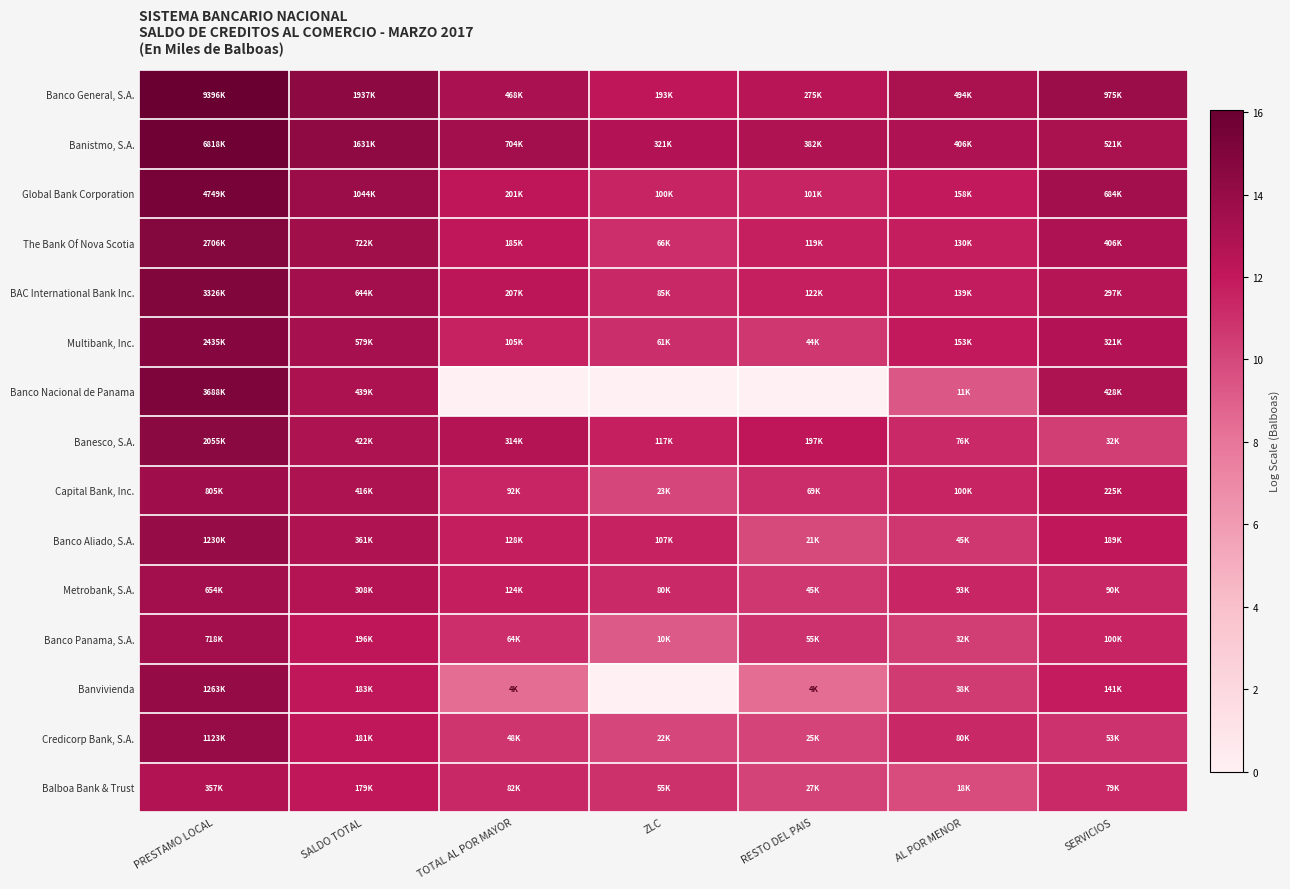

What is the difference between the highest and lowest values at TOTAL AL POR MAYOR?

13.5